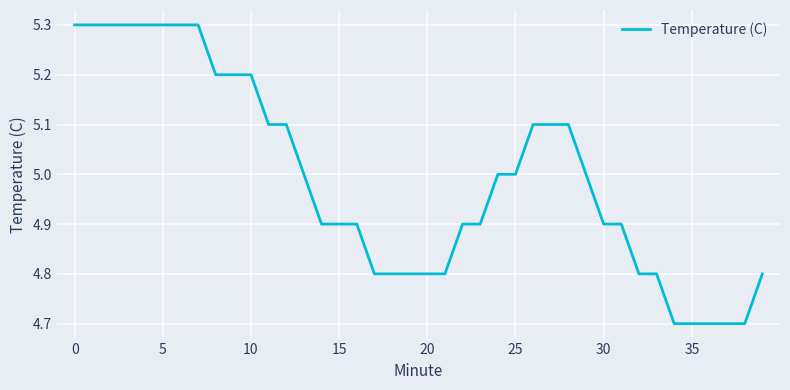

Reading left to right, list all the values displayed in this chart.

5.3	5.3	5.3	5.3	5.3	5.3	5.3	5.3	5.2	5.2	5.2	5.1	5.1	5.0	4.9	4.9	4.9	4.8	4.8	4.8	4.8	4.8	4.9	4.9	5.0	5.0	5.1	5.1	5.1	5.0	4.9	4.9	4.8	4.8	4.7	4.7	4.7	4.7	4.7	4.8